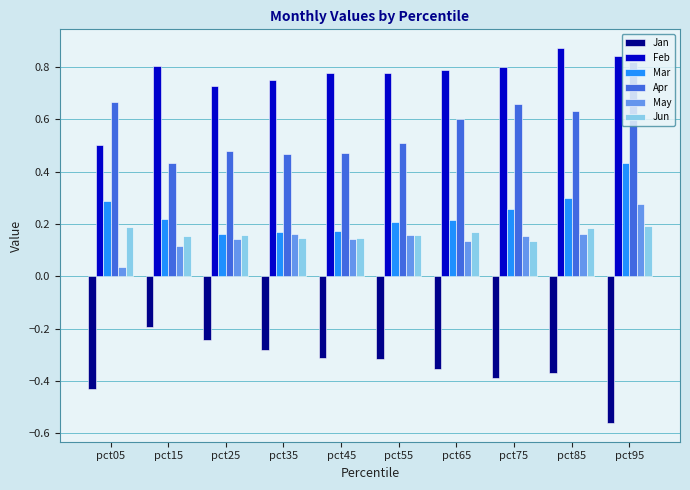

At how many categories does at least one series exceed 0?

10